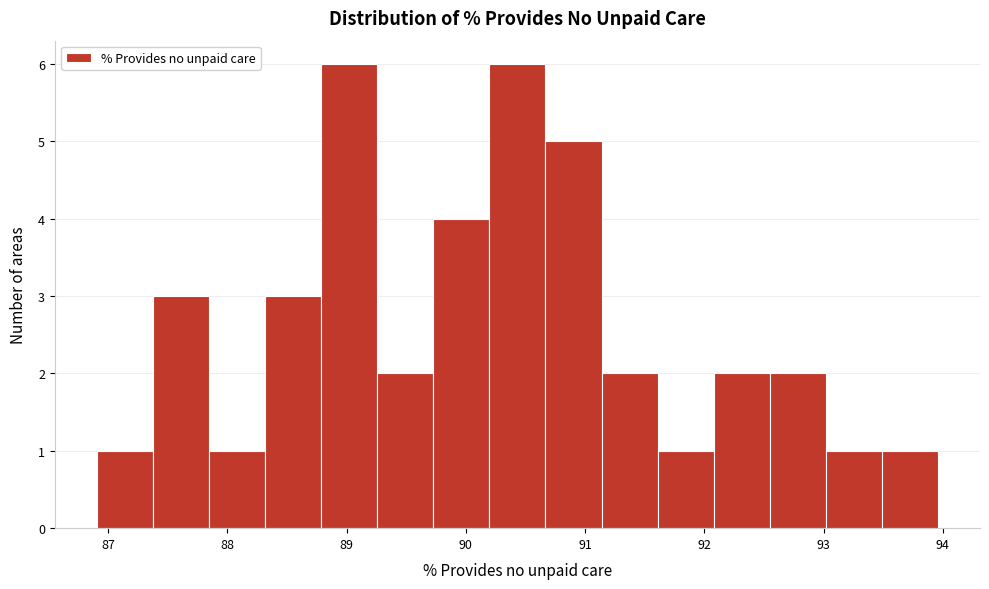

How tall is the bar that spans 91.6 to 92.1 on the x-axis? Neither the bar edges nor the heights are printed on the chart, so give them approximately, as read against the axes.

1